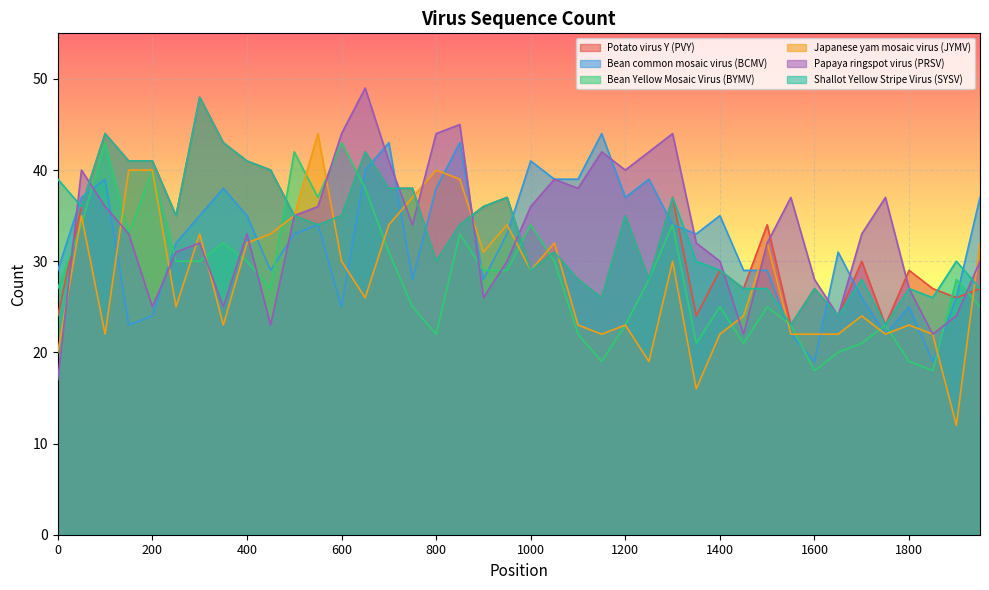

In Bean Yellow Mosaic Virus (BYMV), how many points are higher than both neighbors (excluding endpoints)?

12